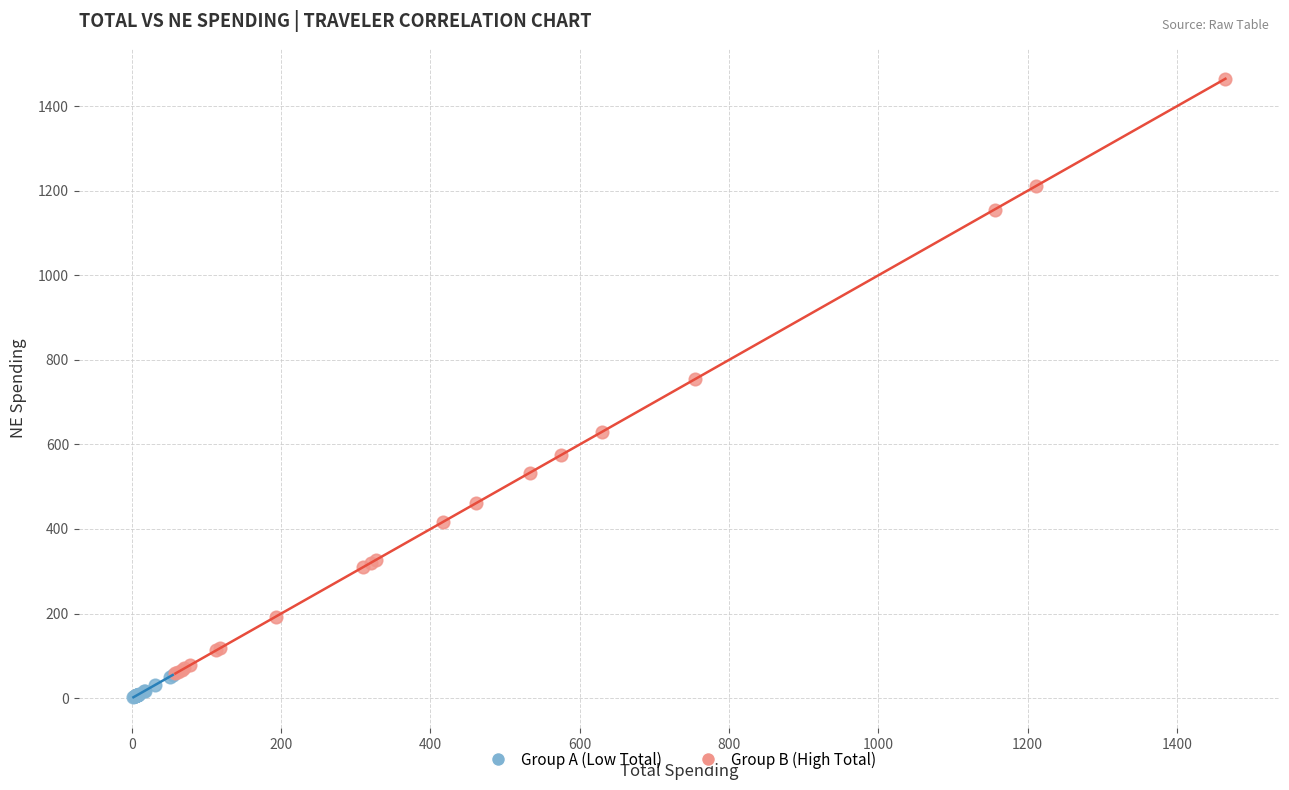

Which series contains the lowest Y value?

Group A (Low Total)